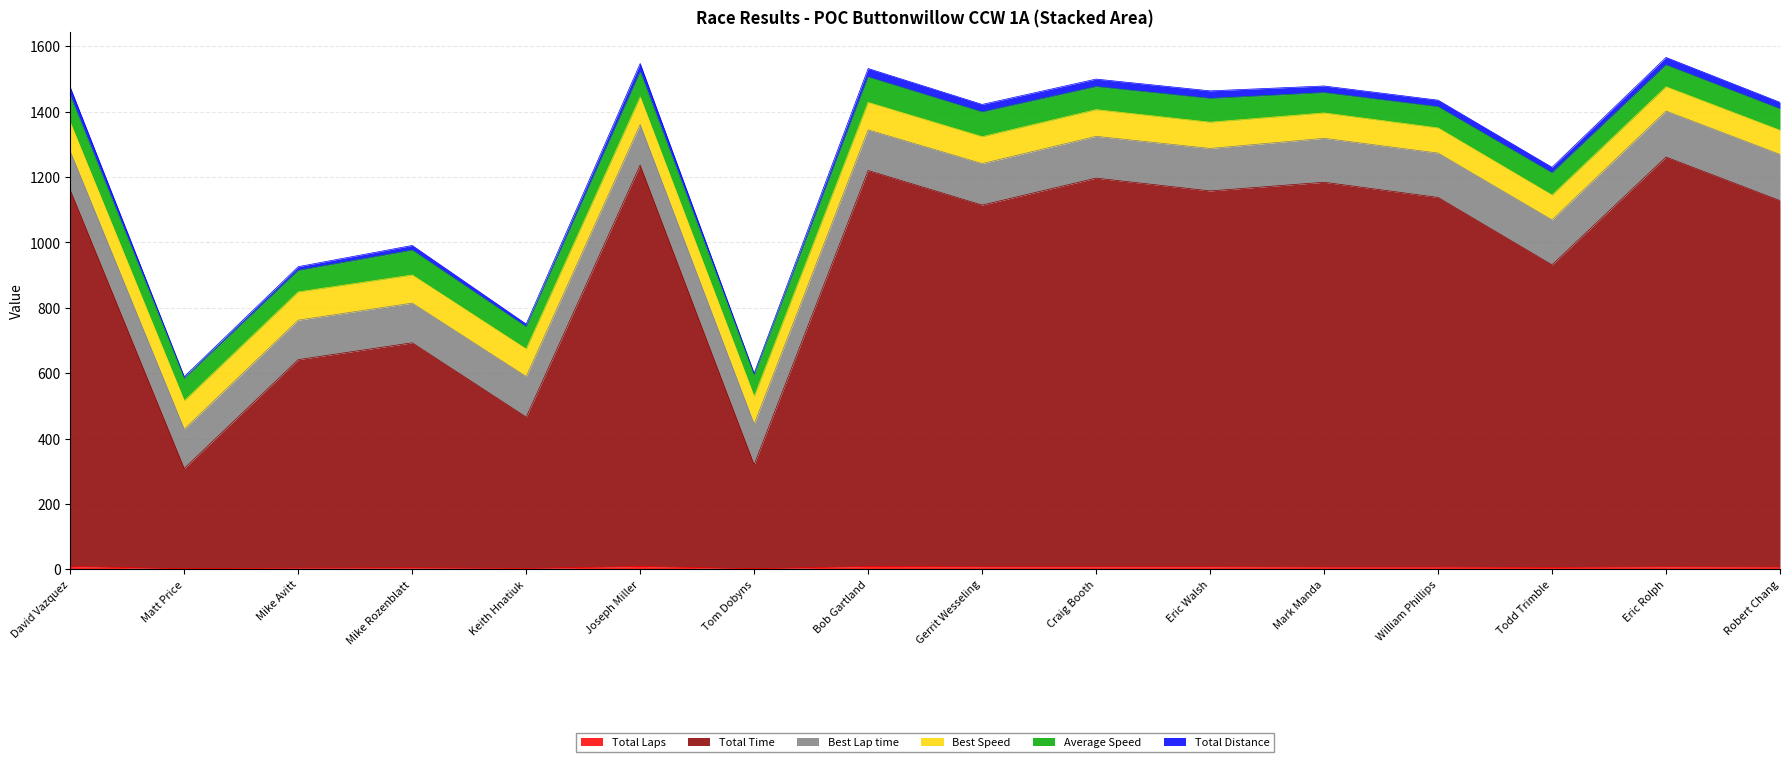

What is the difference between the maximum and minimum values in the Total Distance series?

20.3